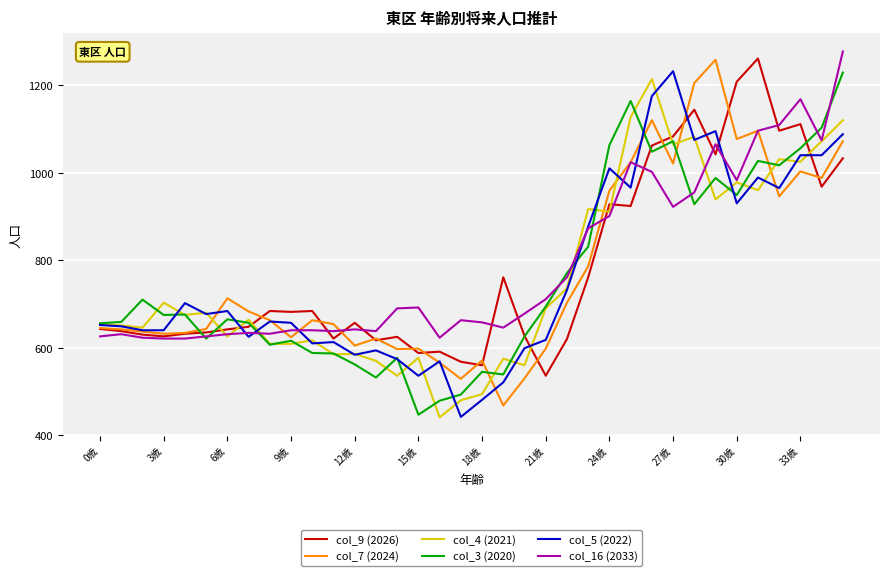

What is the lowest value of the col_3 (2020) series?

447